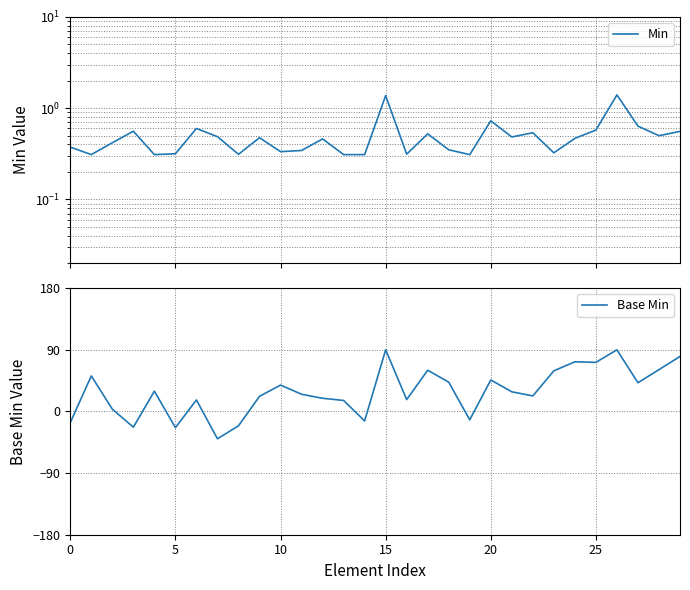

Which series has the largest total across all categories?

Base Min